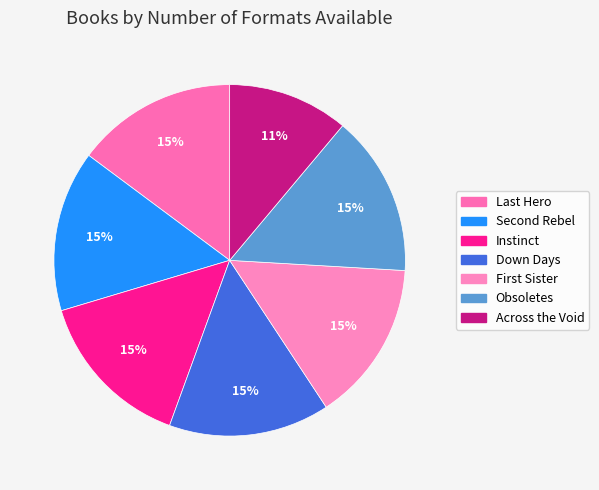

Count the number of slices in the pie.

7